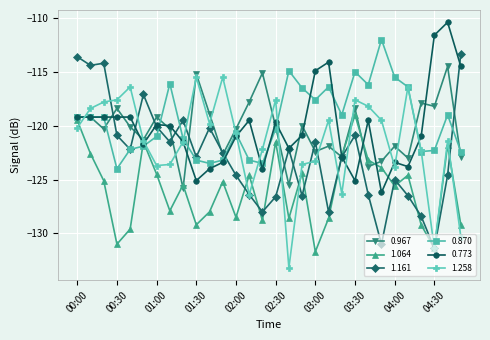

True or false: 1.258 has more than 1 interior local peaks.

True